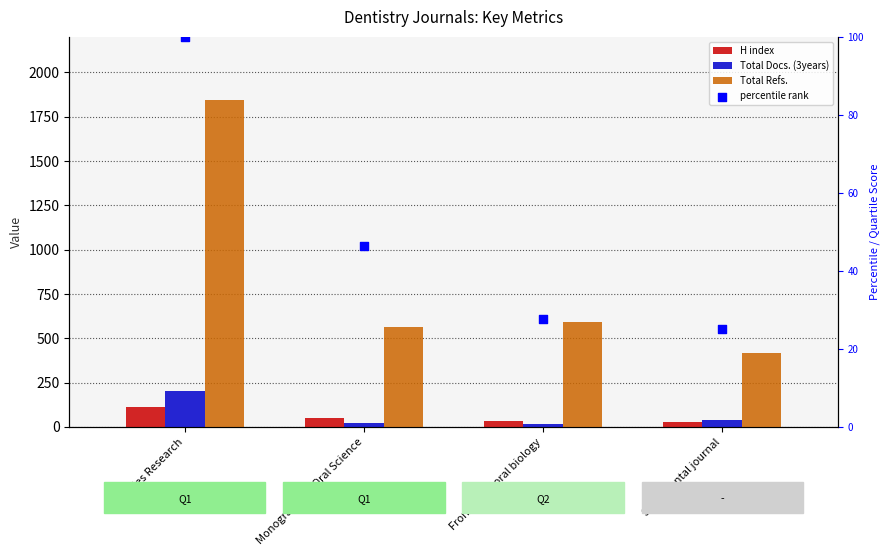

At which category is the sum across all series the highest?

Caries Research